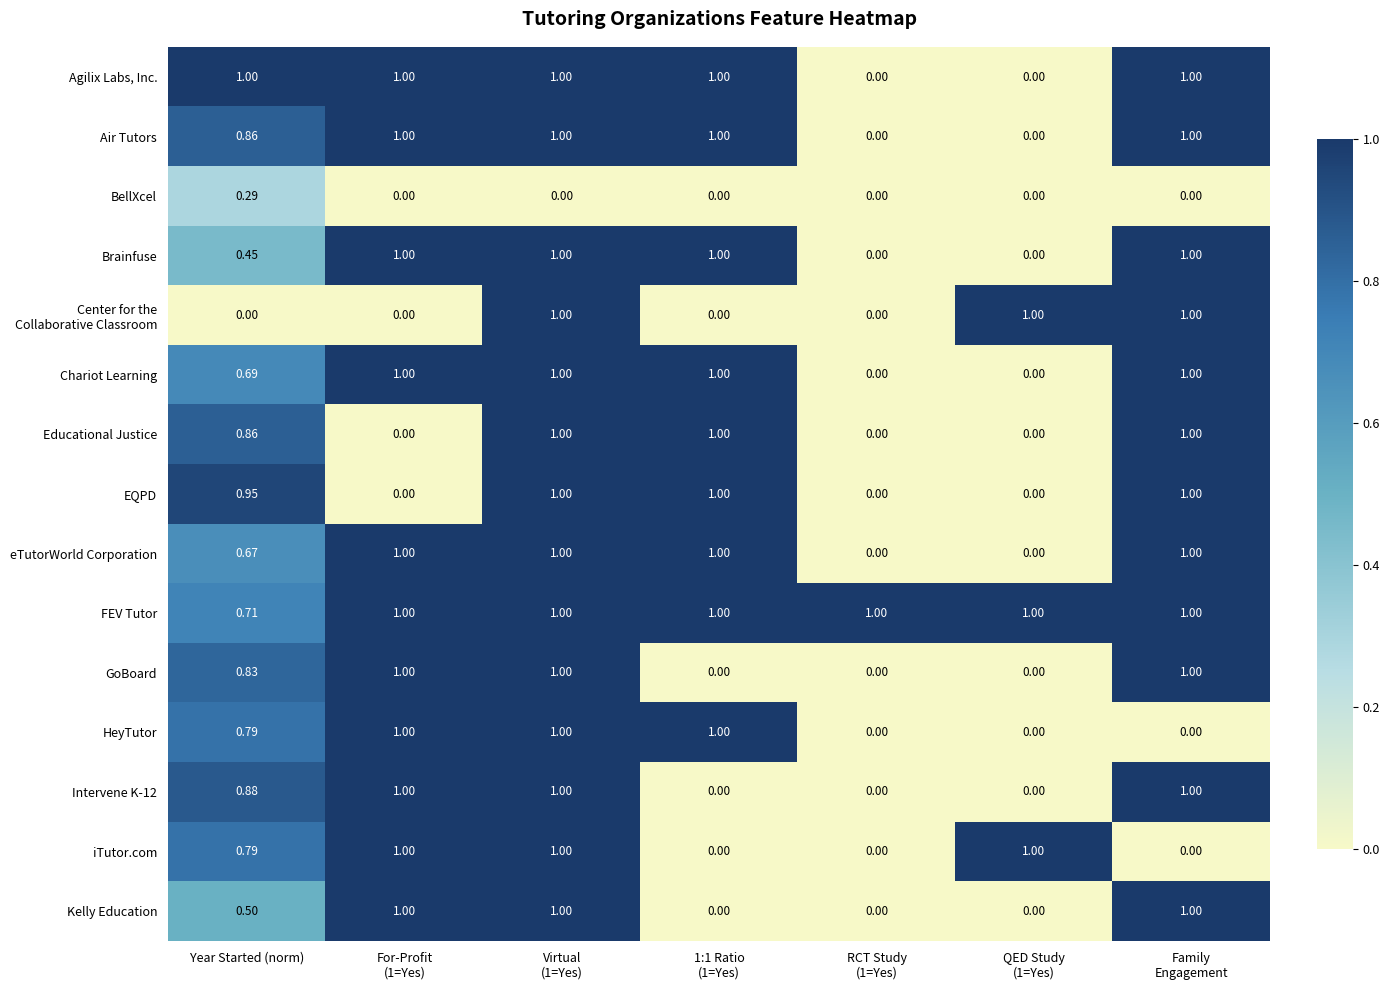

At which category is the sum across all series the highest?

Virtual
(1=Yes)